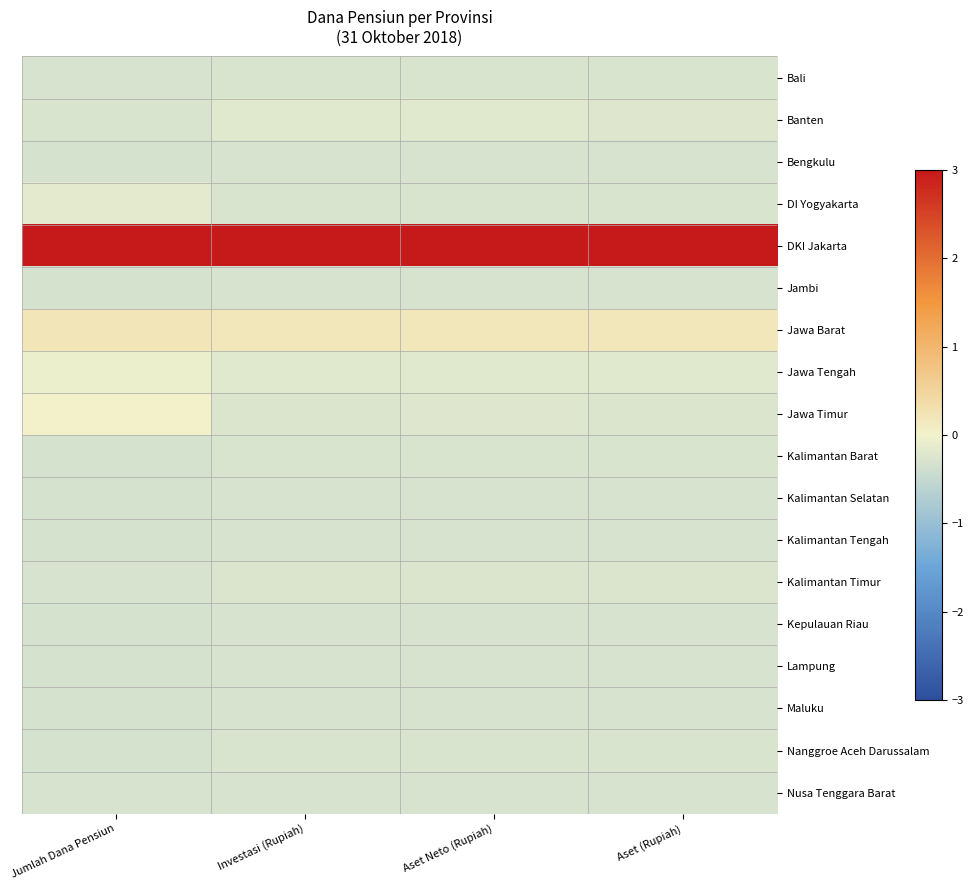

Which series has the widest spread of values?

Jawa Timur